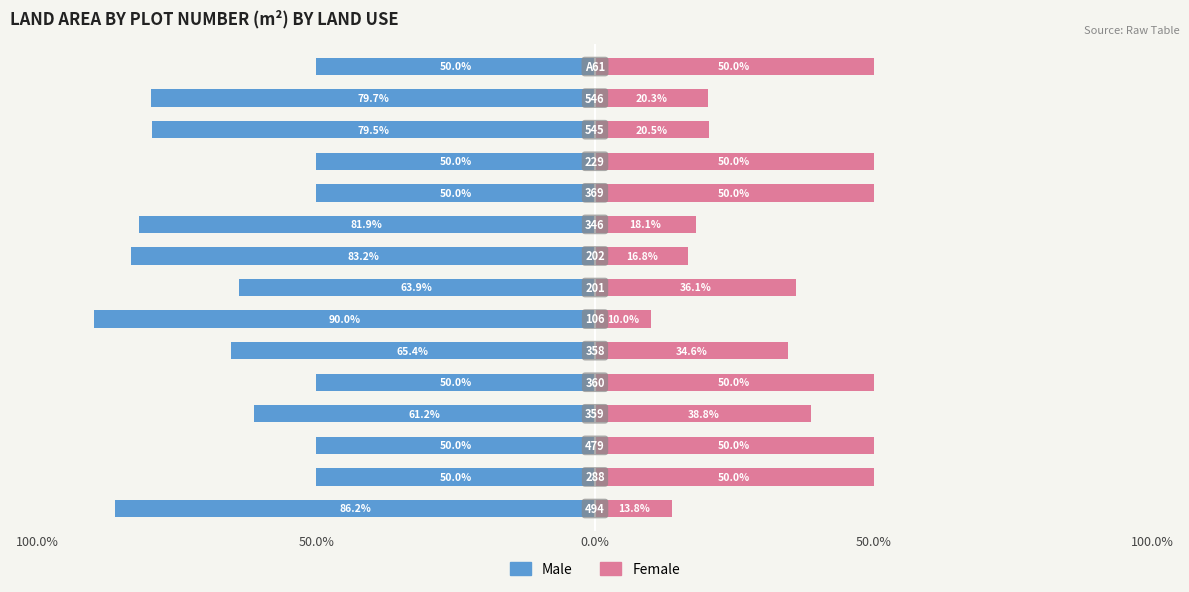

Reading left to right, extract all data points from this chart.

Male: -86.2	-50.0	-50.0	-61.2	-50.0	-65.4	-90.0	-63.9	-83.2	-81.9	-50.0	-50.0	-79.5	-79.7	-50.0
Female: 13.8	50.0	50.0	38.8	50.0	34.6	10.0	36.1	16.8	18.1	50.0	50.0	20.5	20.3	50.0